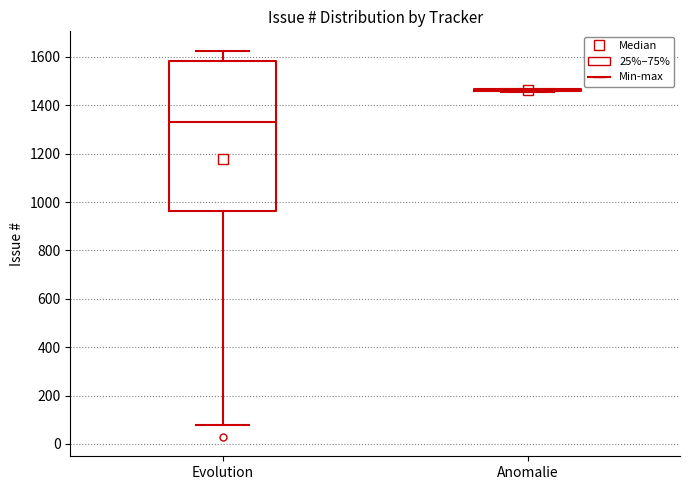

Reading left to right, read every box against the y-axis: the position of its median line, the range the box covers, and the ends of its whiskers. The values are not printed on the chart, so give them approximately, as read against the axis.

Evolution: median 1340, box 960 to 1580, whiskers 80 to 1620
Anomalie: box collapsed to a line at 1460, whiskers 1460 to 1460